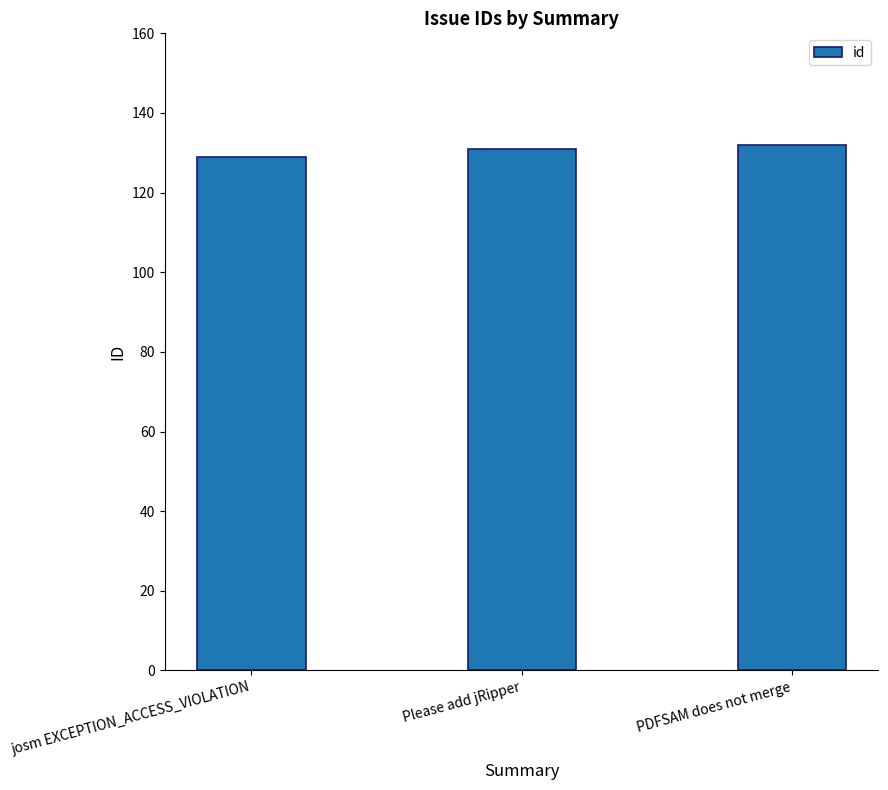

What is the change in value from josm EXCEPTION_ACCESS_VIOLATION to Please add jRipper?

+2